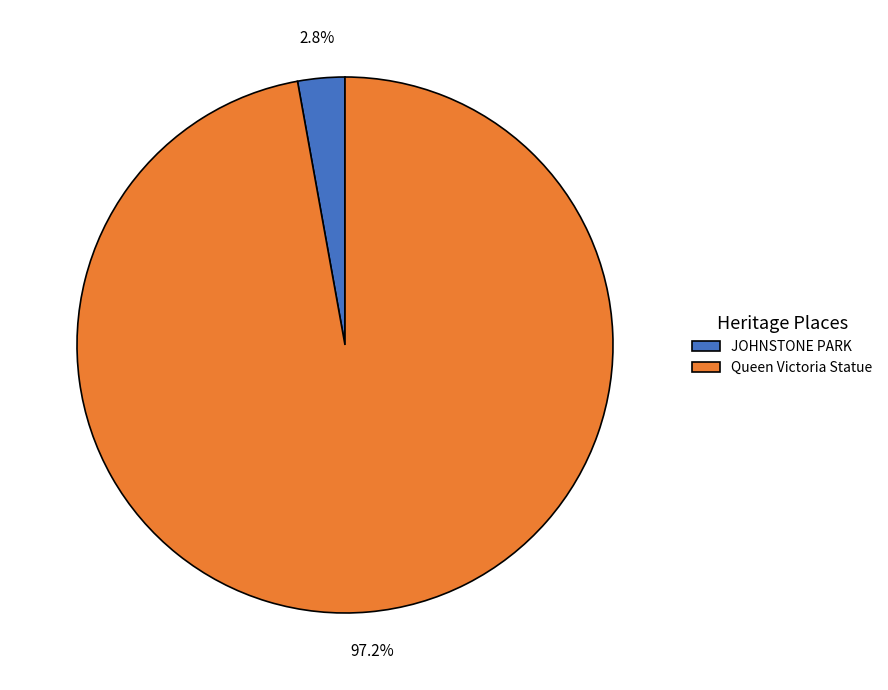

To the nearest percent, what is the combined percentage of JOHNSTONE PARK and Queen Victoria Statue?

100%